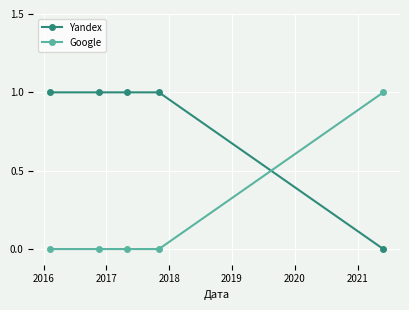

Count the number of data series in this chart.

2